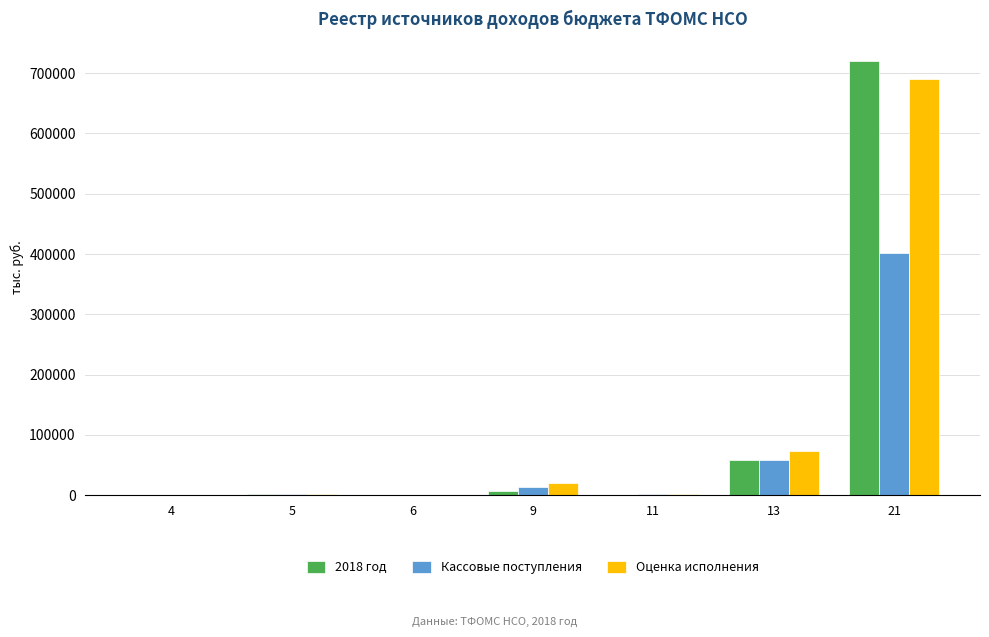

What are all the series names shown in the legend?

2018 год, Кассовые поступления, Оценка исполнения